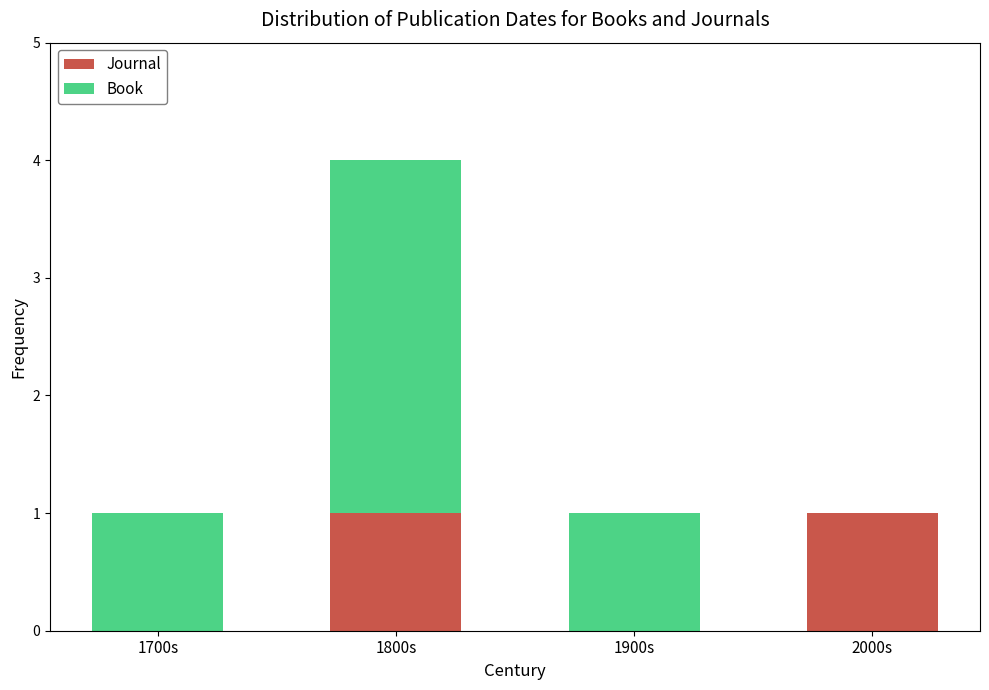

What is the total value across all series at 1800s?

4